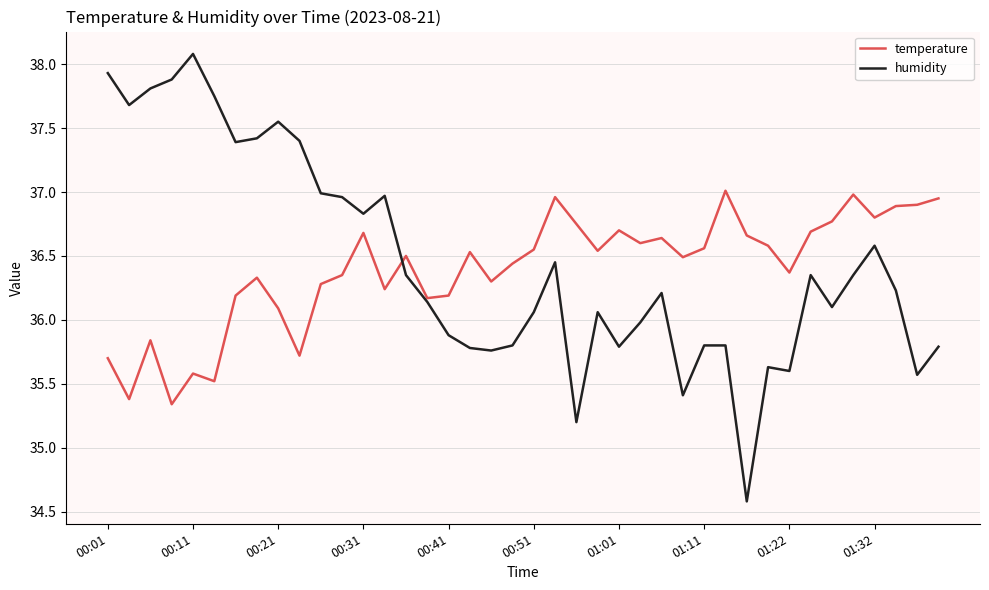

Which series has the largest range (max minus min)?

humidity